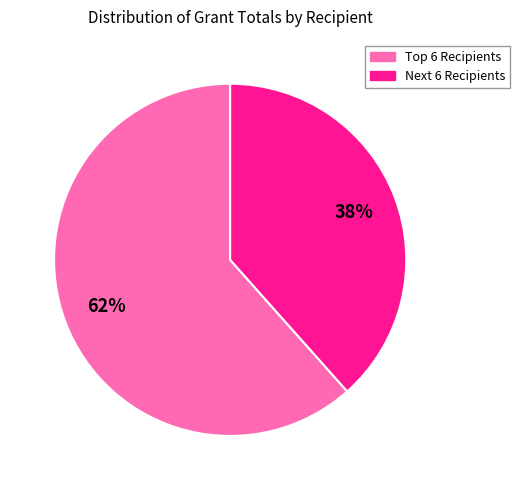

To the nearest percent, what is the average slice percentage?

50%